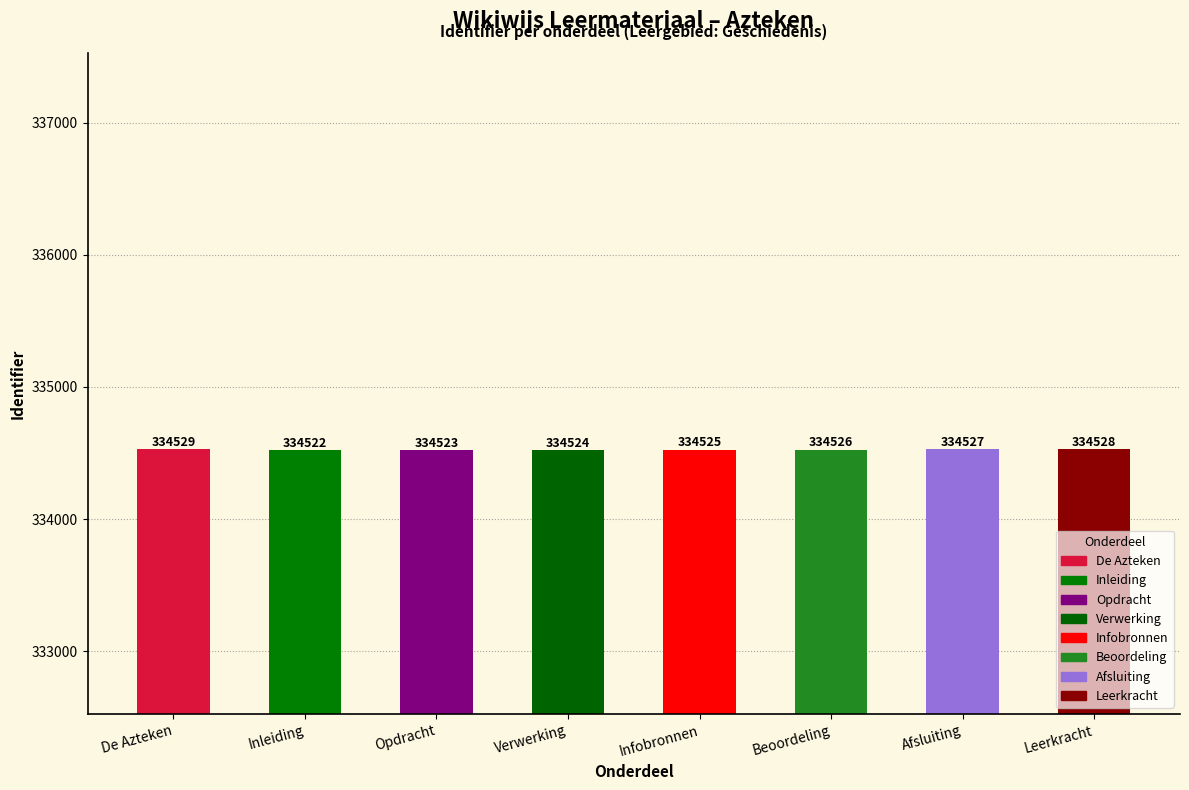

At which label is the value closest to 334525?

Infobronnen